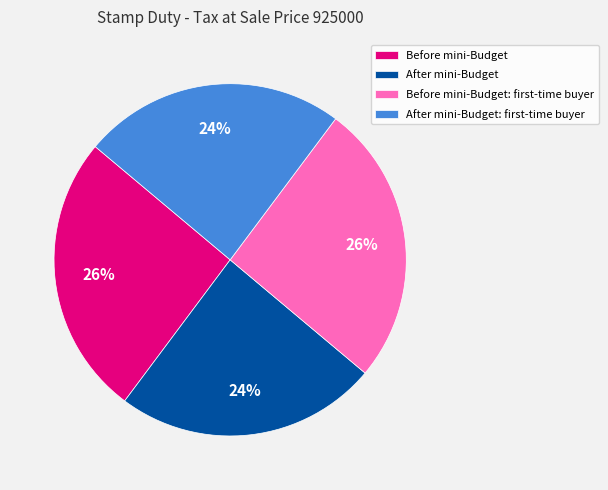

Does After mini-Budget represent more than half of the total?

No